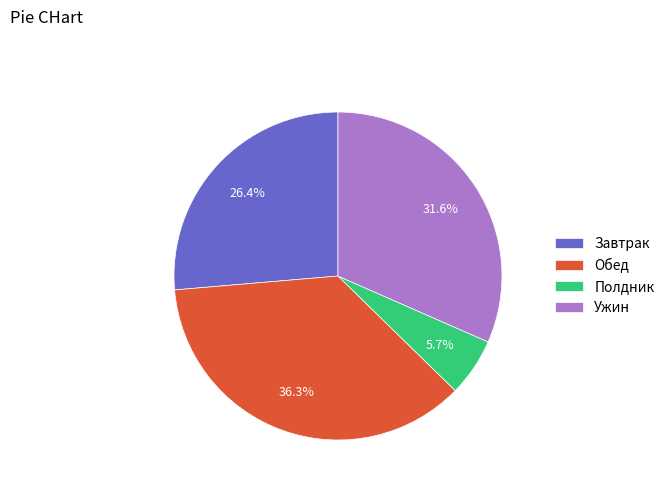

What percentage is NOT represented by Полдник?

94.3%